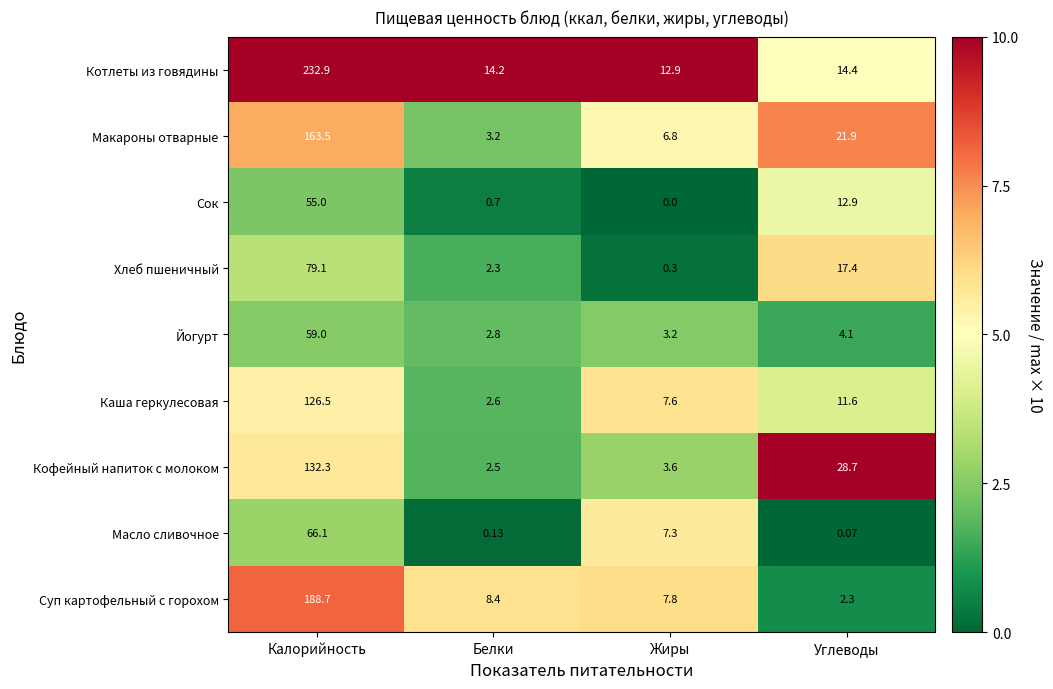

Which category has the highest value in the Котлеты из говядины series?

Калорийность